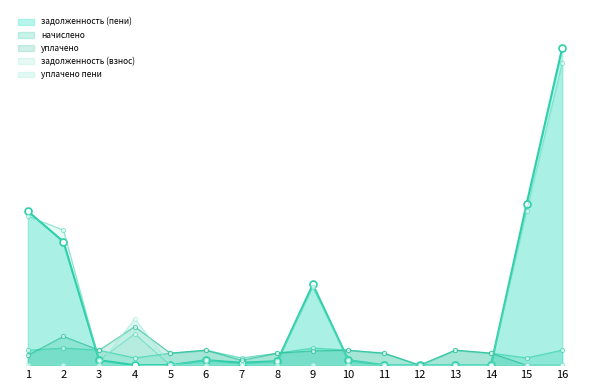

Reading left to right, what are all the values shown in this chart?

задолженность (взнос): 1=22250.2	2=20171.7	3=744.8	4=4671.4	5=0.0	6=746.0	7=0.0	8=595.6	9=11608.2	10=741.1	11=0.0	12=0.0	13=0.0	14=0.0	15=22976.0	16=45114.6
начислено: 1=2219.6	2=2566.1	3=2234.3	4=1080.3	5=1791.9	6=2238.0	7=1076.6	8=1788.2	9=2562.5	10=2223.3	11=1791.9	12=0.0	13=2241.7	14=1791.9	15=1091.3	16=2241.7
уплачено: 1=1479.7	2=4303.5	3=2234.3	4=5751.7	5=1791.6	6=2238.0	7=717.7	8=1787.8	9=2125.6	10=2223.3	11=1791.9	12=0.0	13=2241.7	14=1791.9	15=0.0	16=0.0
задолженность (пени): 1=22990.0	2=18434.3	3=744.8	4=0.0	5=0.0	6=746.0	7=358.9	8=596.1	9=12045.2	10=741.1	11=0.0	12=0.0	13=0.0	14=0.0	15=24067.4	16=47356.3
уплачено пени: 1=0.0	2=0.0	3=0.0	4=6938.6	5=53.7	6=0.0	7=0.0	8=0.0	9=0.0	10=0.0	11=0.0	12=0.0	13=0.0	14=0.0	15=0.0	16=0.0